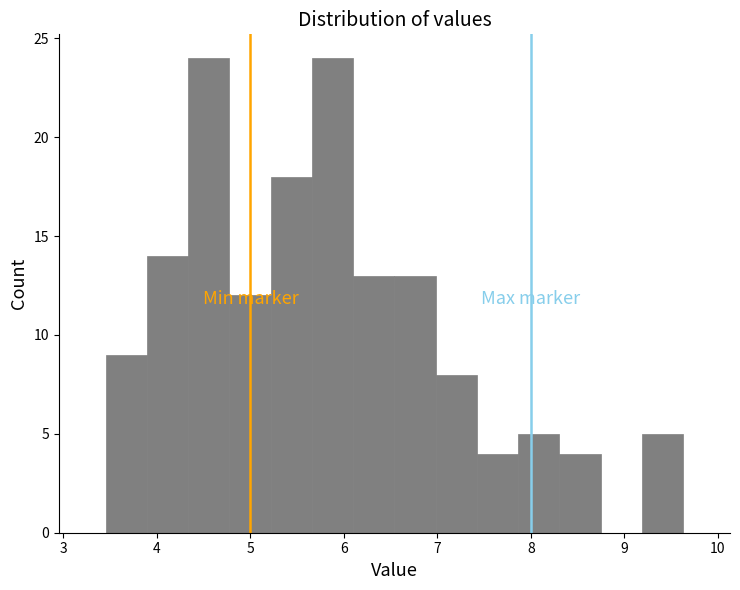

Reading left to right, transcribe this chart: for each bar, give the range it covers on the x-axis and its height. Neither the bar edges nor the heights are printed on the chart, so give them approximately, as read against the axes.

3.5 to 3.9: 9
3.9 to 4.3: 14
4.3 to 4.8: 24
4.8 to 5.2: 12
5.2 to 5.7: 18
5.7 to 6.1: 24
6.1 to 6.5: 13
6.5 to 7.0: 13
7.0 to 7.4: 8
7.4 to 7.9: 4
7.9 to 8.3: 5
8.3 to 8.7: 4
8.7 to 9.2: 0
9.2 to 9.6: 5